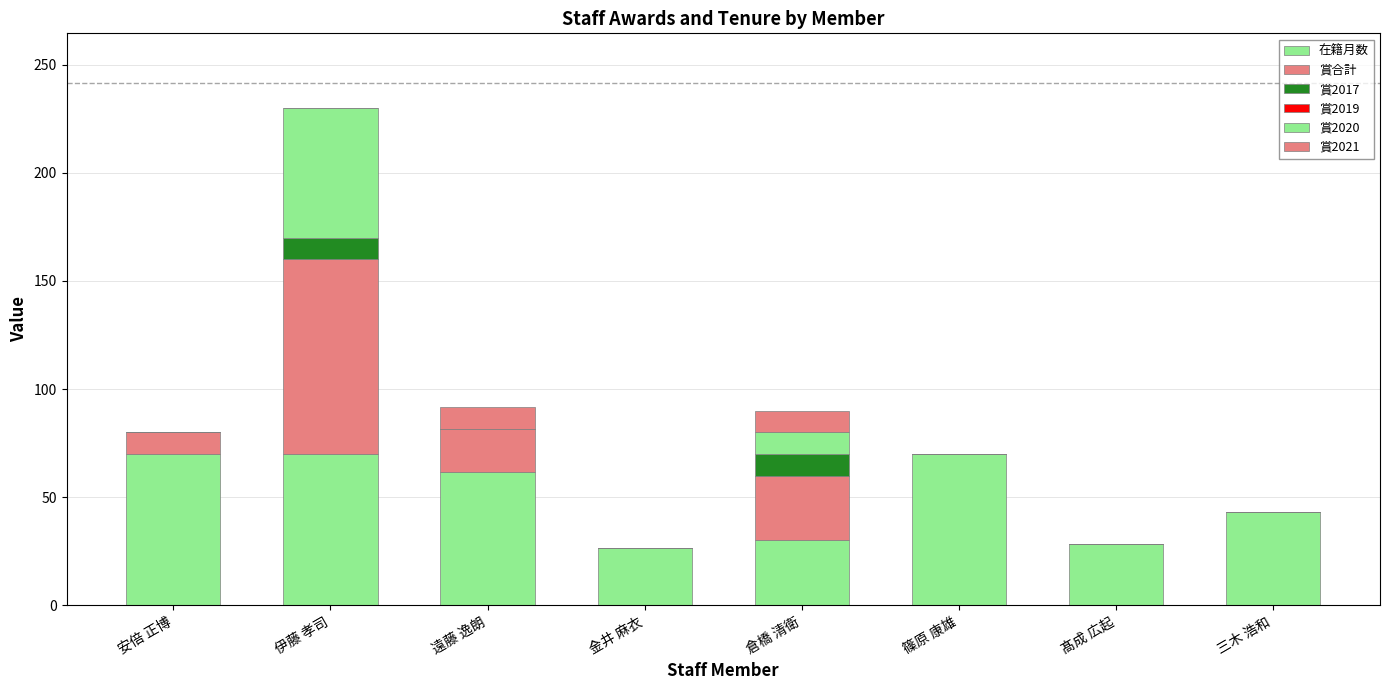

Are the bars grouped side by side (vs. stacked)?

No